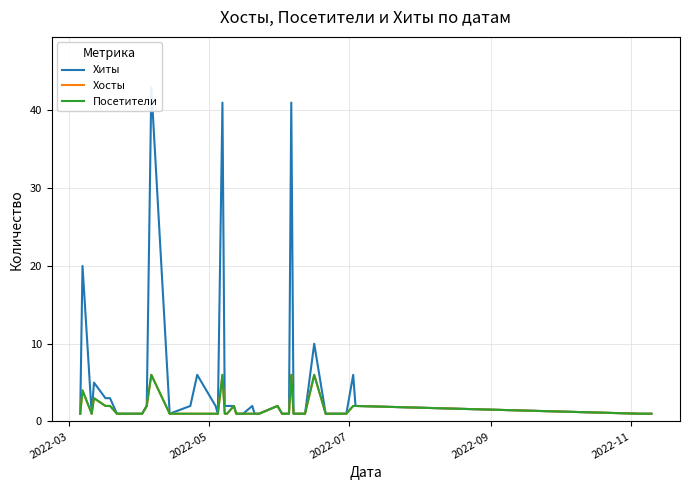

True or false: Хосты and Посетители cross at least once.

False